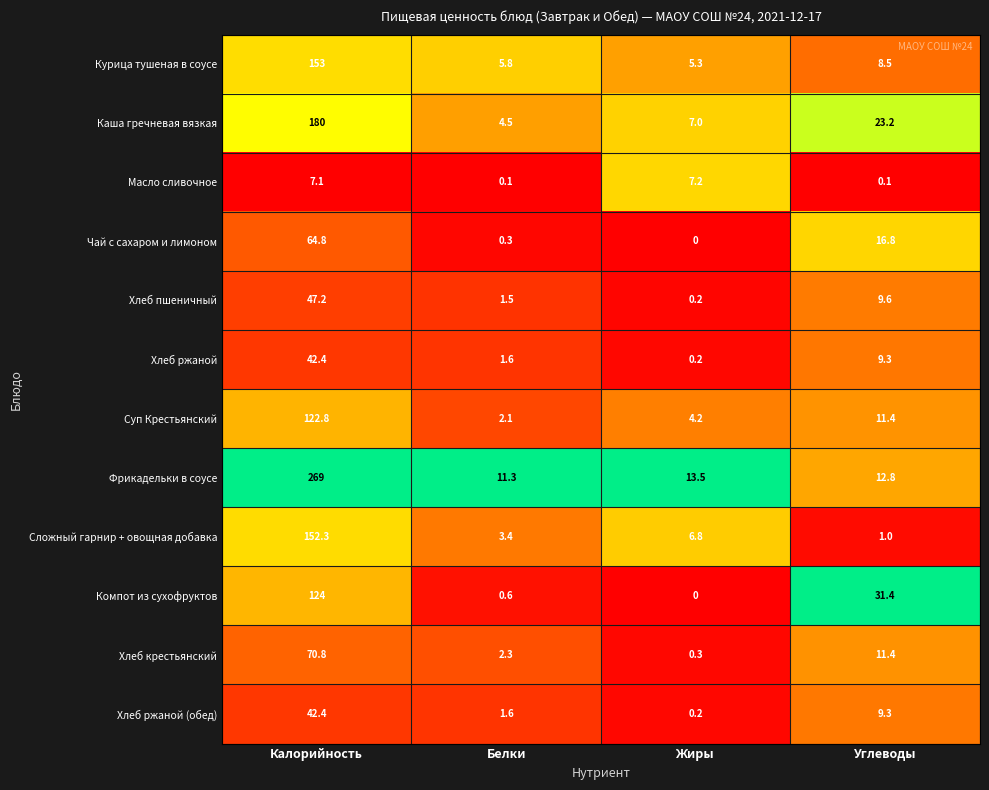

What is the difference between the Фрикадельки в соусе values at Жиры and Калорийность?

255.5